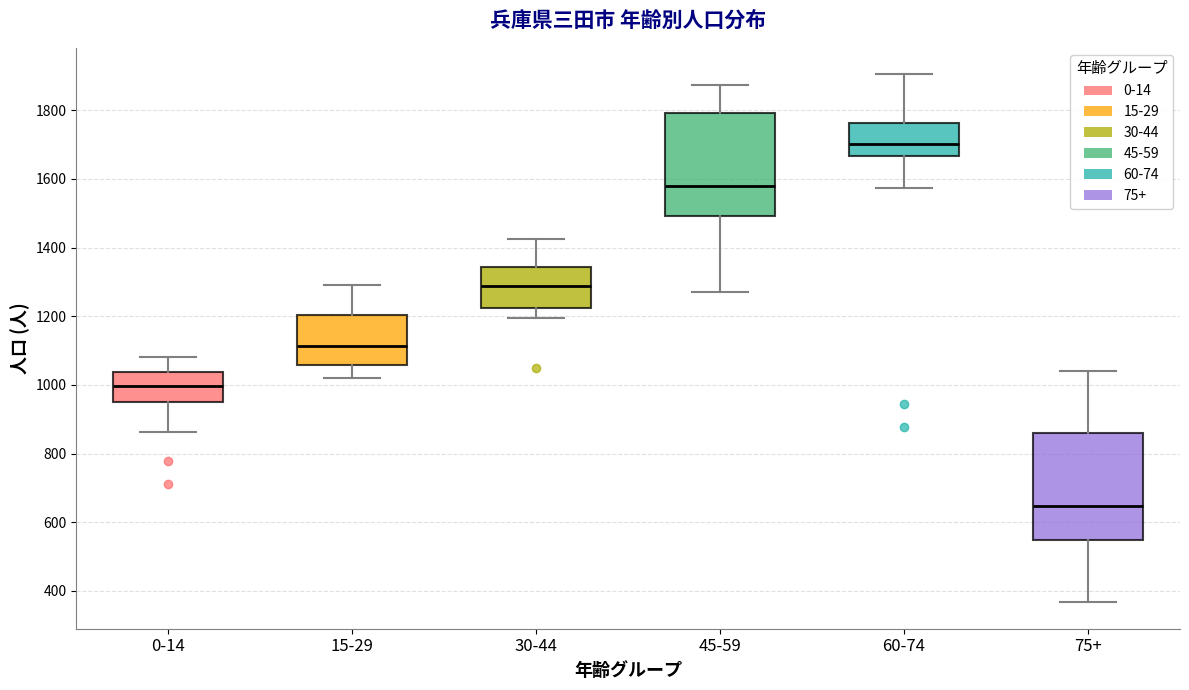

Reading left to right, transcribe this box plot: for each box, give where its median line is, the range the box spans, and where its two whiskers end, as read against the y-axis. The values are not printed on the chart, so give them approximately, as read against the axis.

0-14: median 1000, box 940 to 1040, whiskers 860 to 1080
15-29: median 1120, box 1060 to 1200, whiskers 1020 to 1300
30-44: median 1280, box 1220 to 1340, whiskers 1200 to 1420
45-59: median 1580, box 1500 to 1800, whiskers 1280 to 1880
60-74: median 1700, box 1660 to 1760, whiskers 1580 to 1900
75+: median 640, box 540 to 860, whiskers 360 to 1040